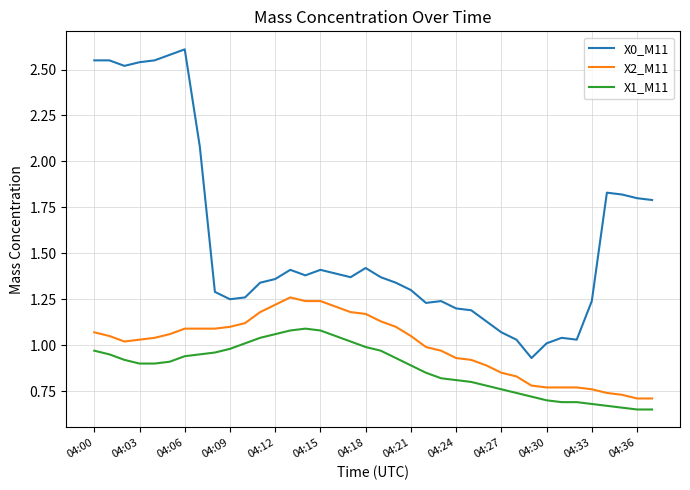

What is the difference between the maximum and minimum values in the X0_M11 series?

1.7